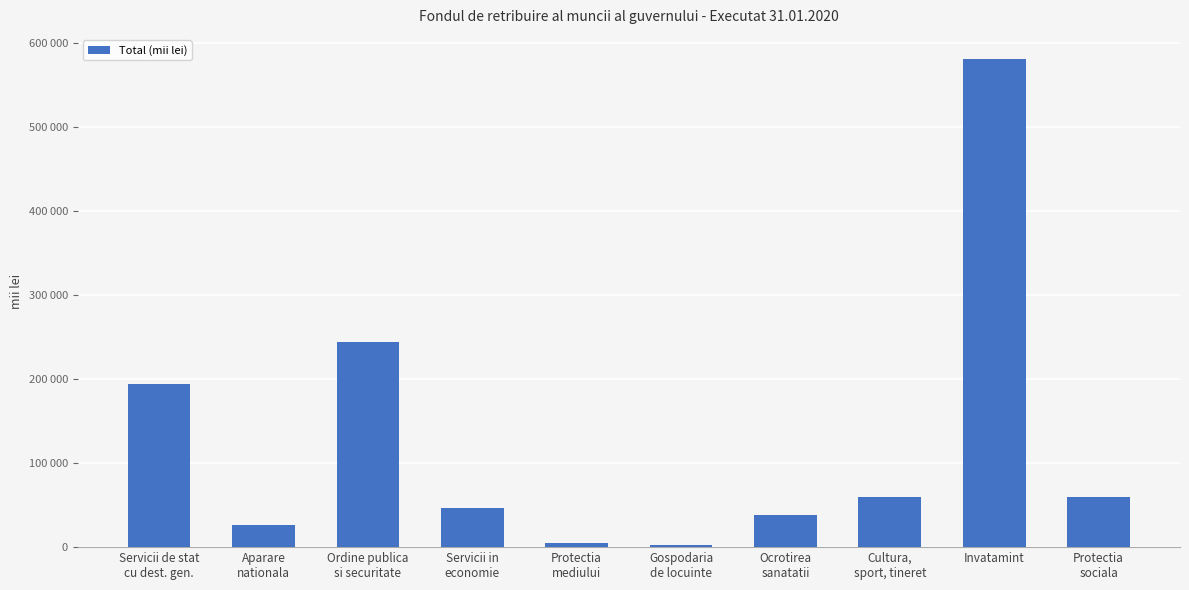

Is it true that the value at Ocrotirea
sanatatii is 37991.5?

True